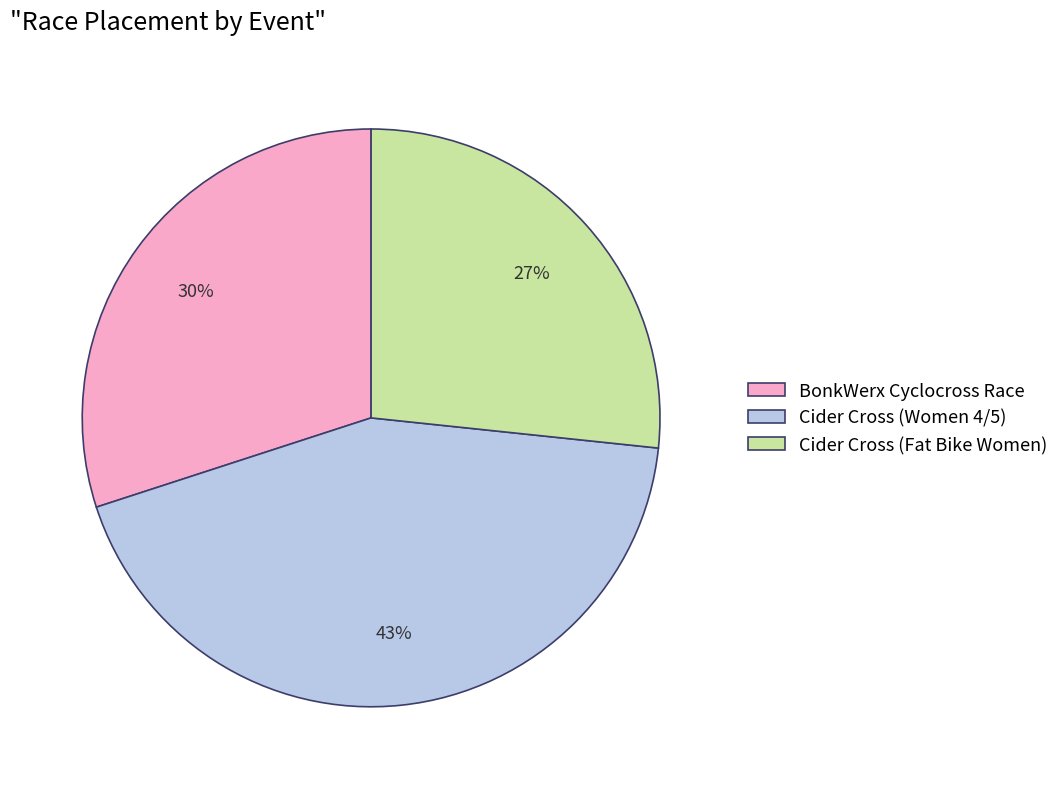

What percentage is the BonkWerx Cyclocross Race slice, to the nearest percent?

30%